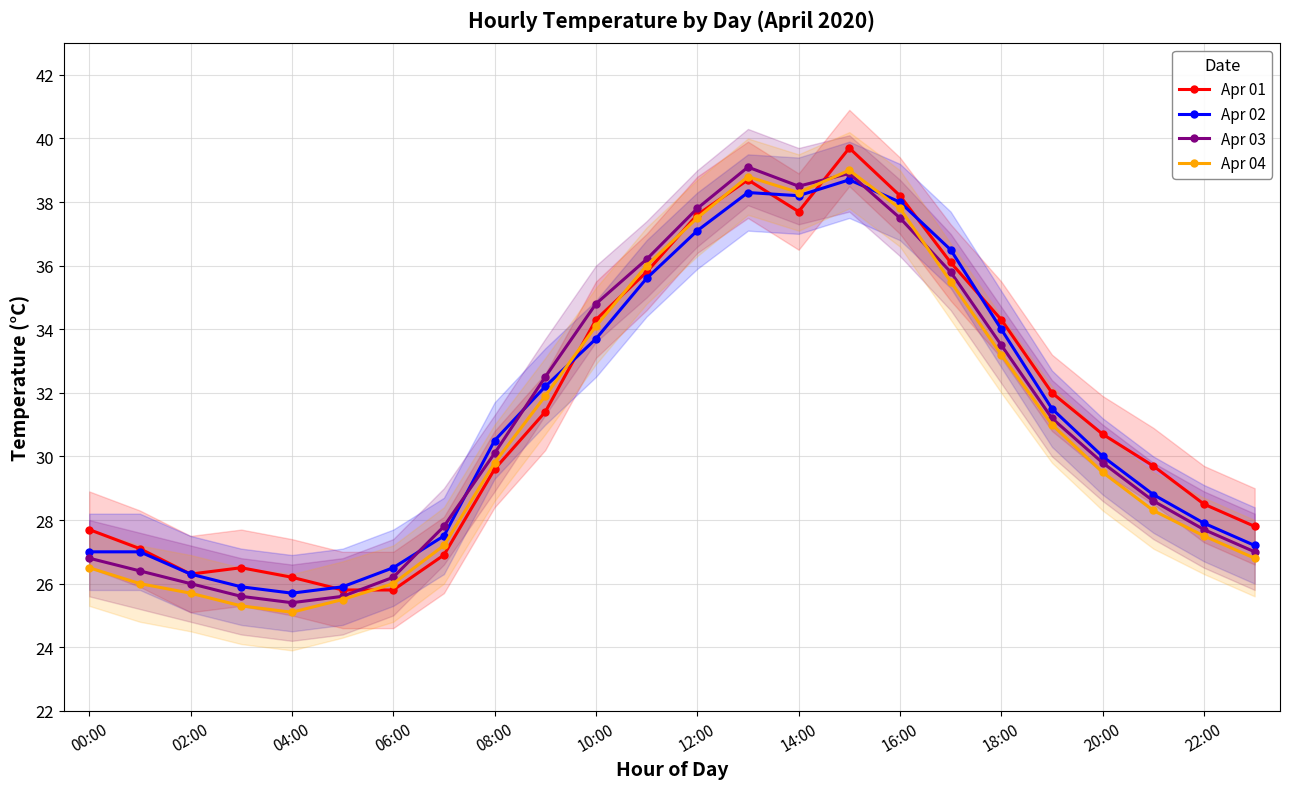

True or false: Apr 03 has more than 1 points higher than both neighbors.

True